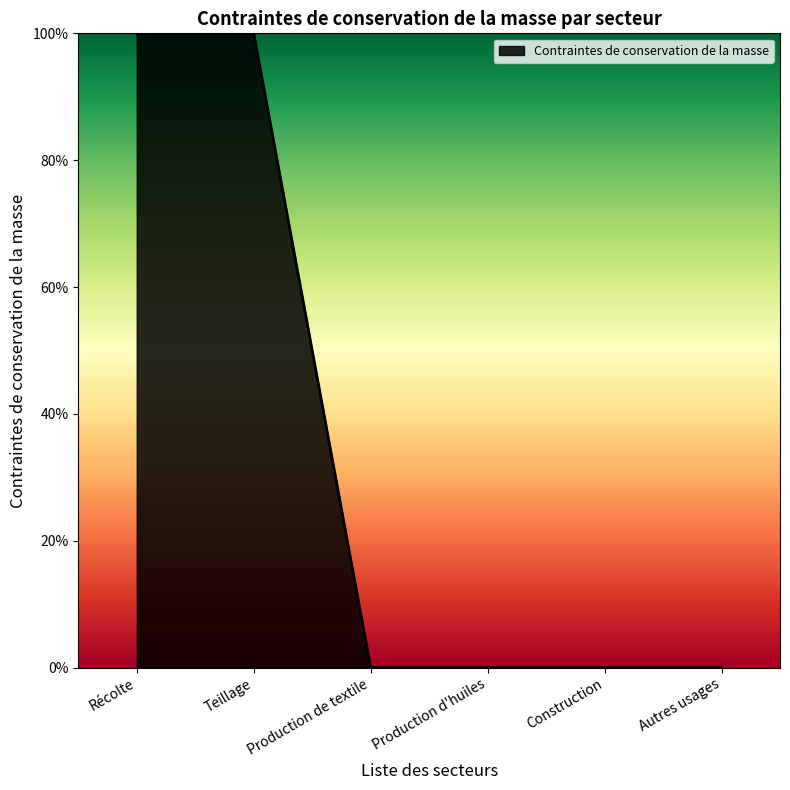

What is the change in value from Récolte to Autres usages?

-1